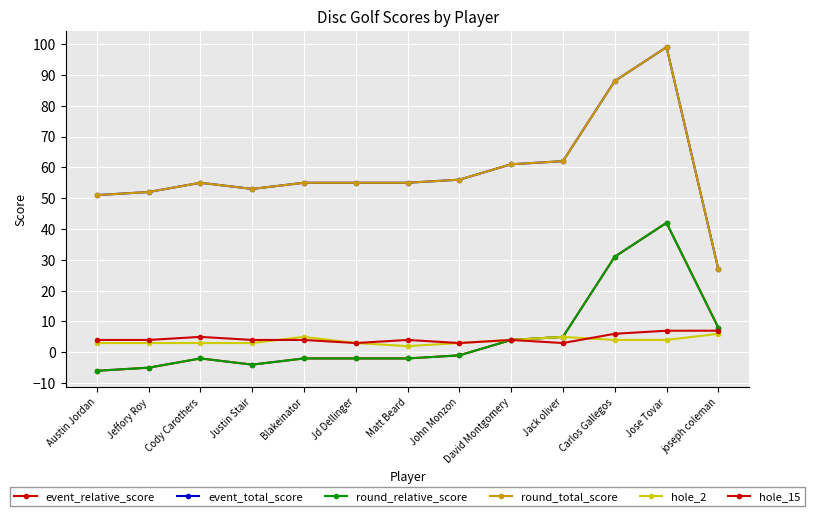

Count the number of data series in this chart.

6